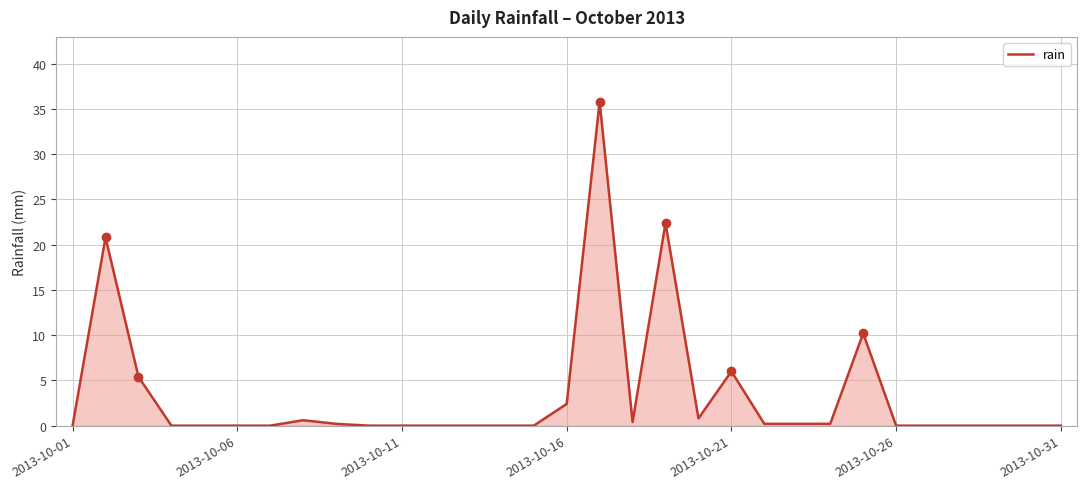

What is the maximum value shown in the chart?

35.8